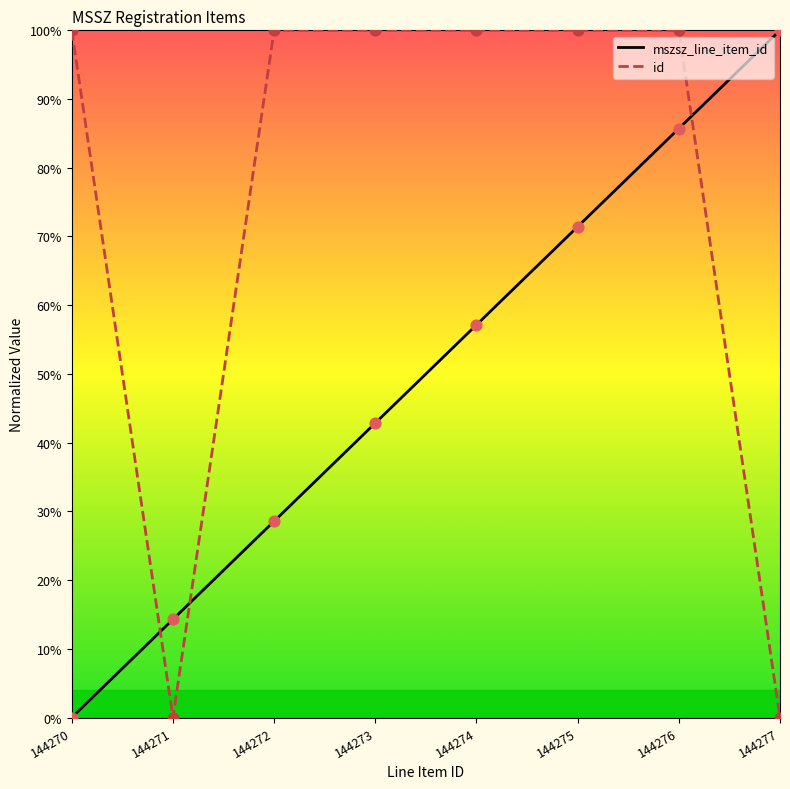

Which series has the largest total across all categories?

id